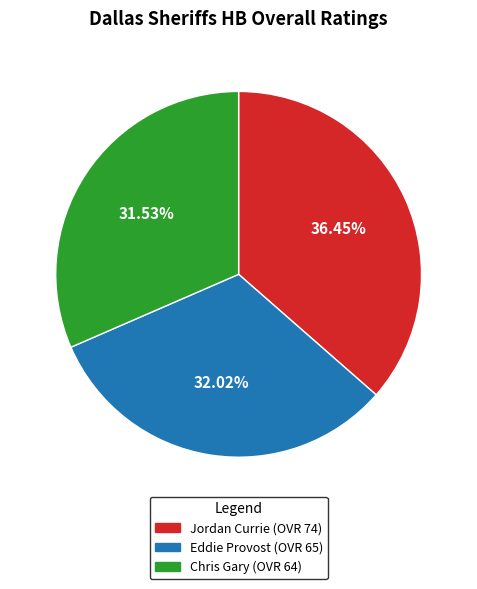

Which slice is the largest?

Jordan Currie